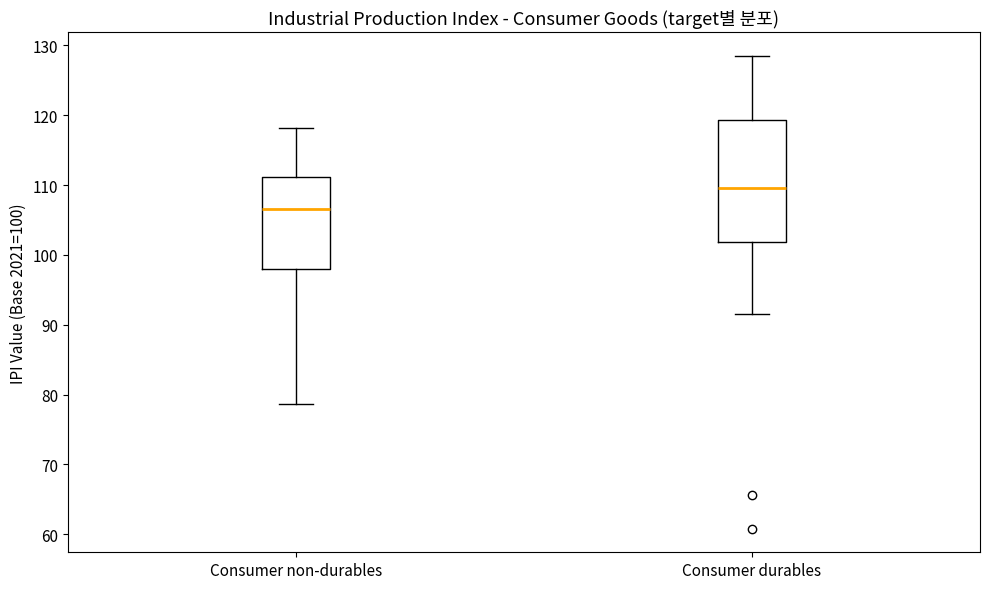

Where does the median line of the box for Consumer durables sit on the y-axis? The values are not printed on the chart, so give them approximately, as read against the axis.

110